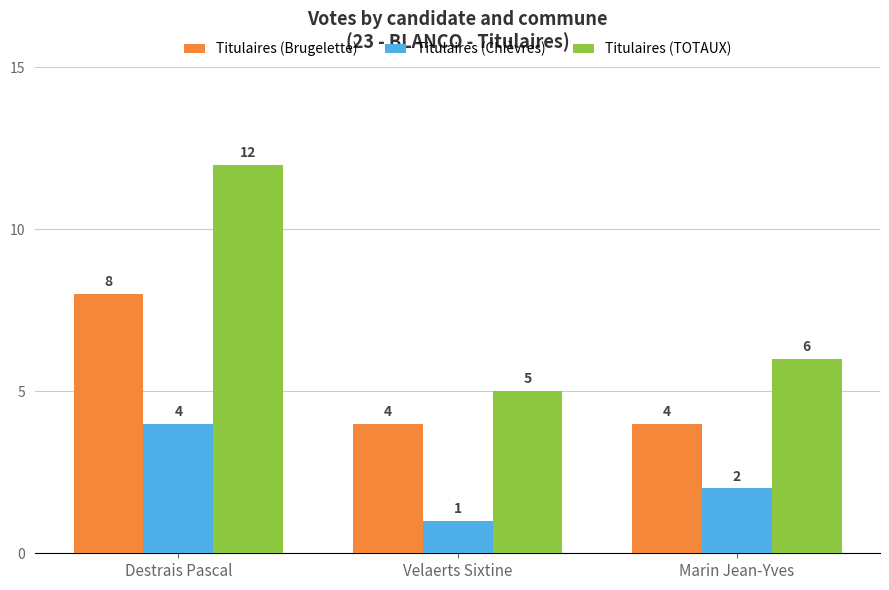

How many Titulaires (Chièvres) values are between 1 and 4?

3